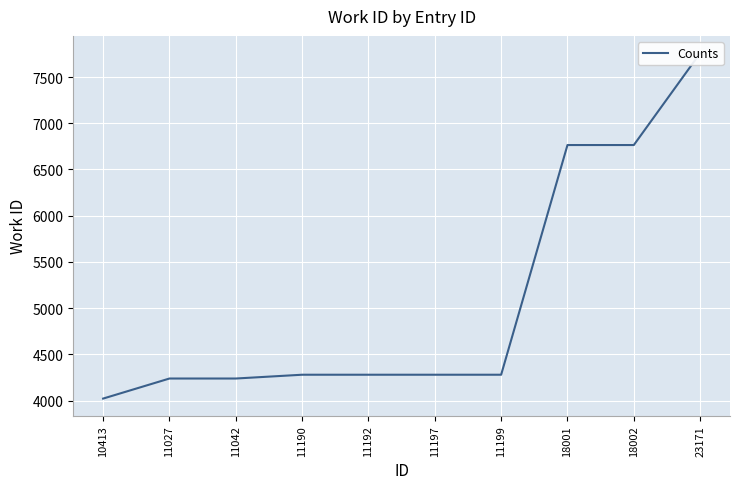

What is the difference between the second highest and minimum values?

2743